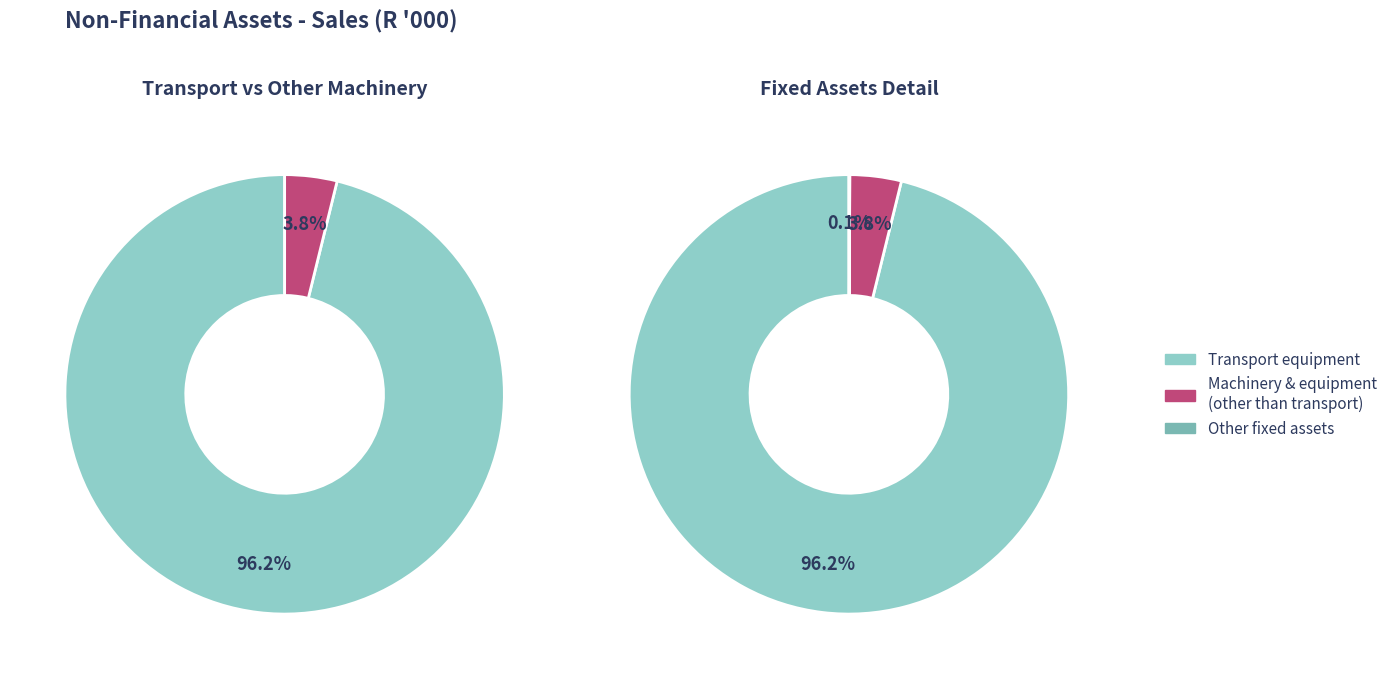

Do Machinery and equipment other than transport and Transport equipment together represent more than half of the pie?

Yes